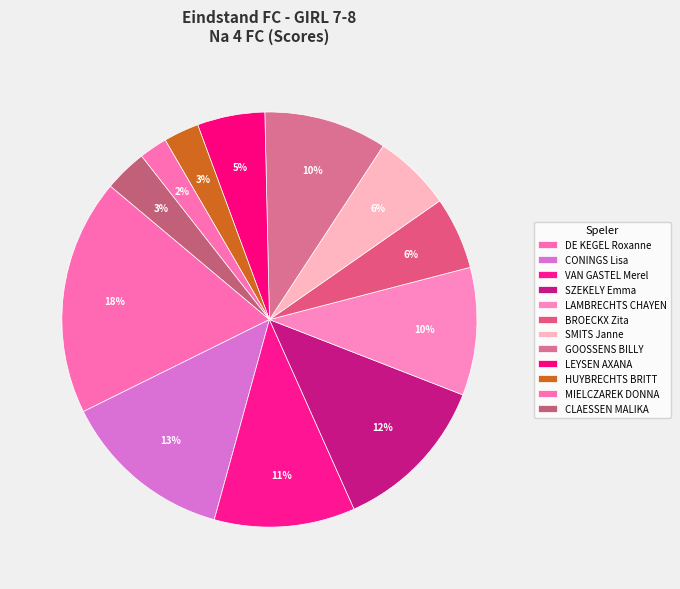

What is the total percentage of CONINGS Lisa and MIELCZAREK DONNA?

15.6%